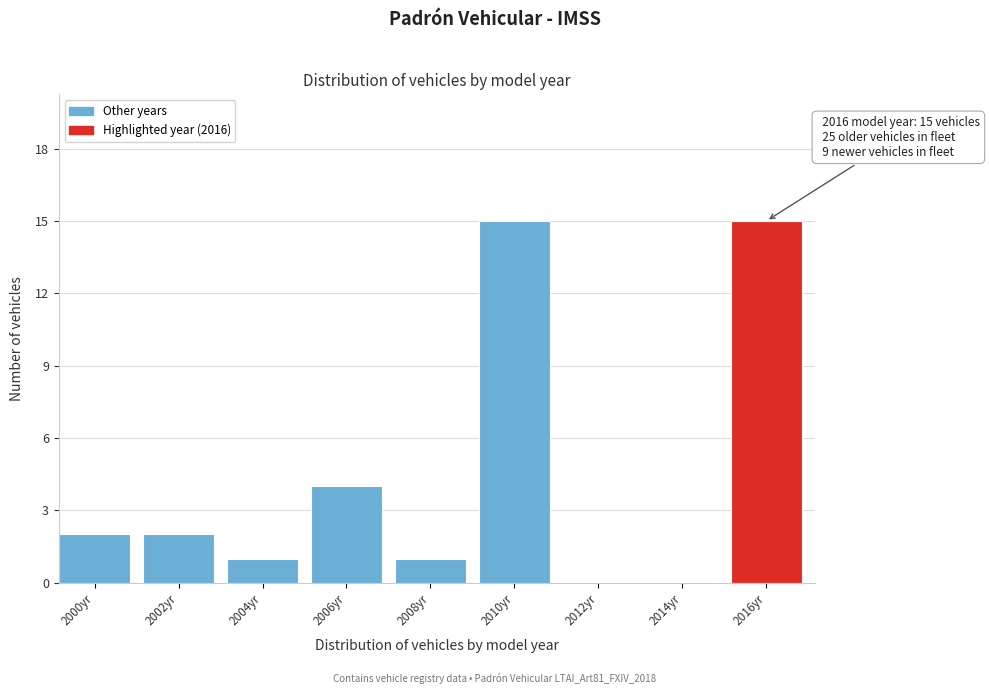

Reading right to left, what are all the values shown in this chart?

2016yr=15	2014yr=0	2012yr=0	2010yr=15	2008yr=1	2006yr=4	2004yr=1	2002yr=2	2000yr=2